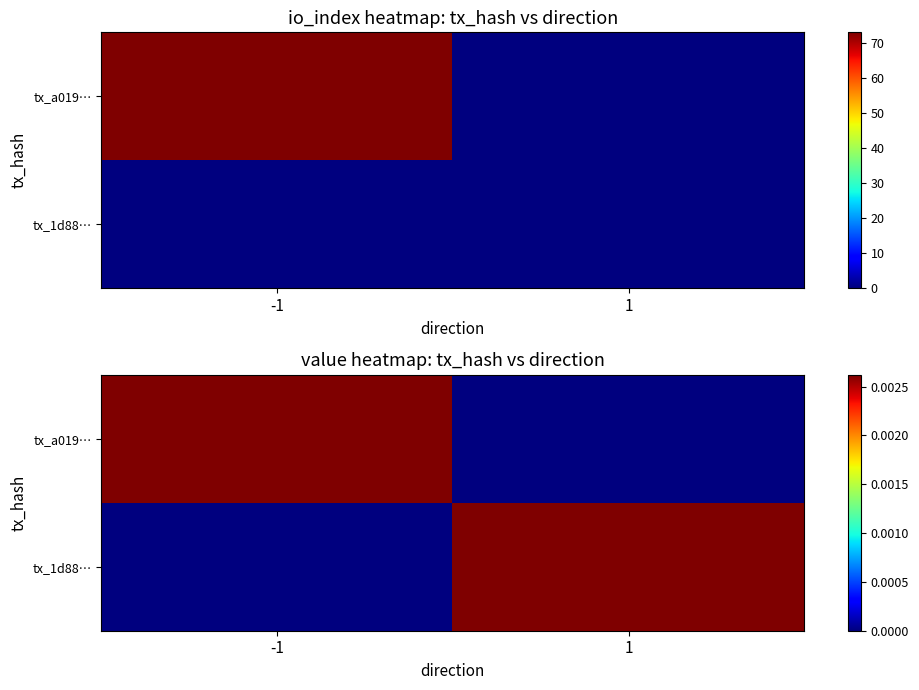

List the labels in order of tx_1d88… value, largest first.

1, -1